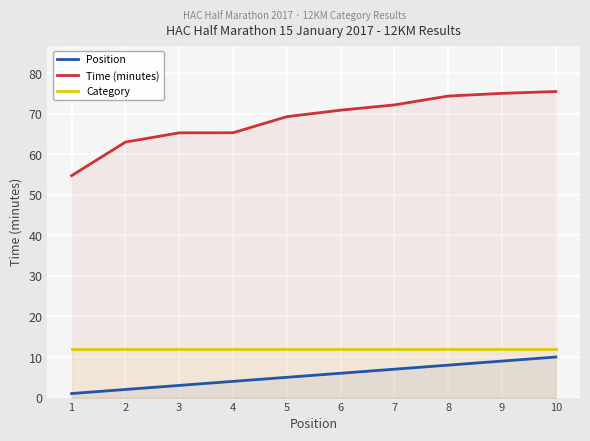

How many lines are shown in the chart?

3